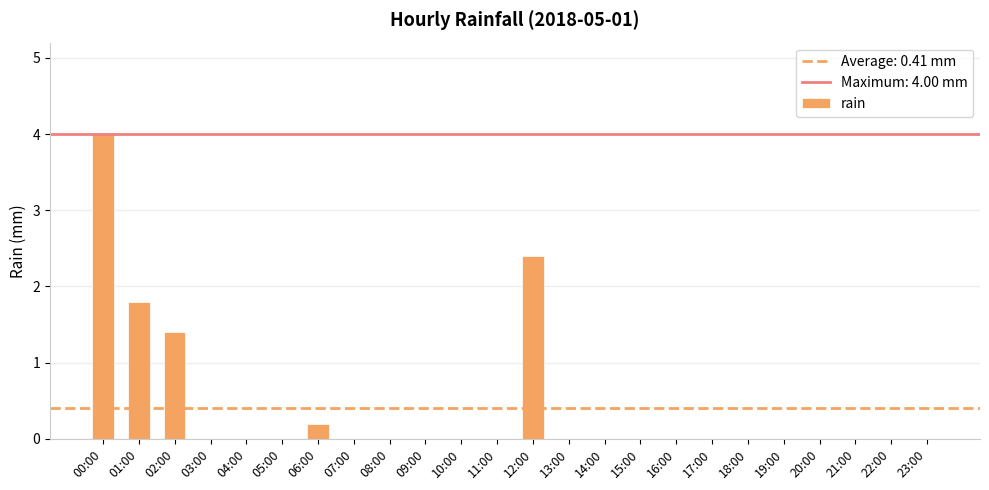

Which has a higher value, 06:00 or 00:00?

00:00